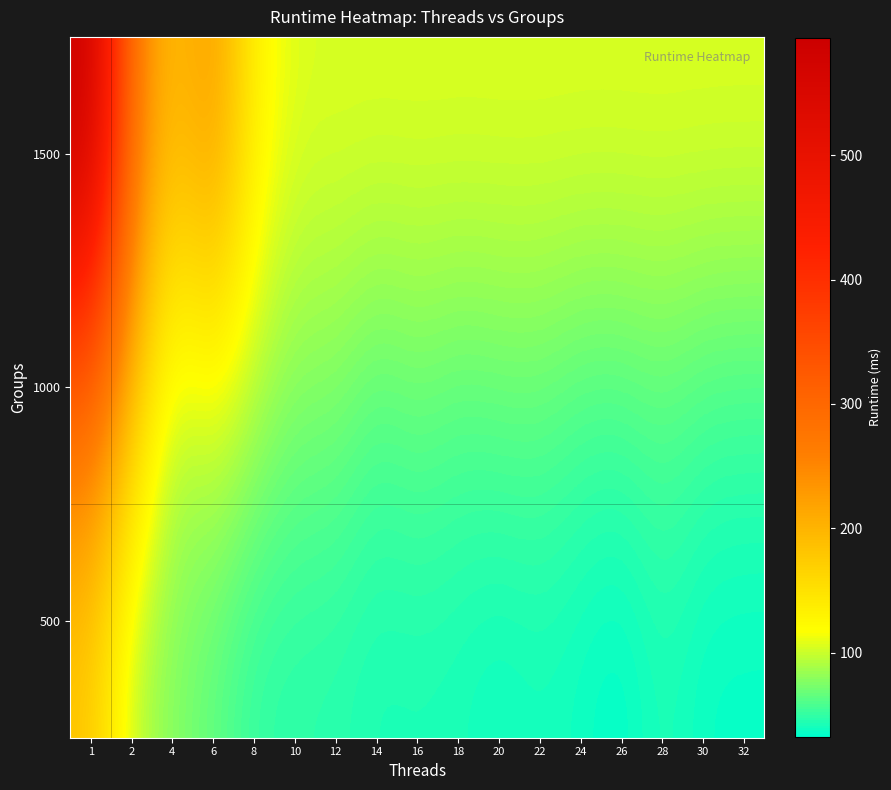

At which category is the sum across all series the highest?

1